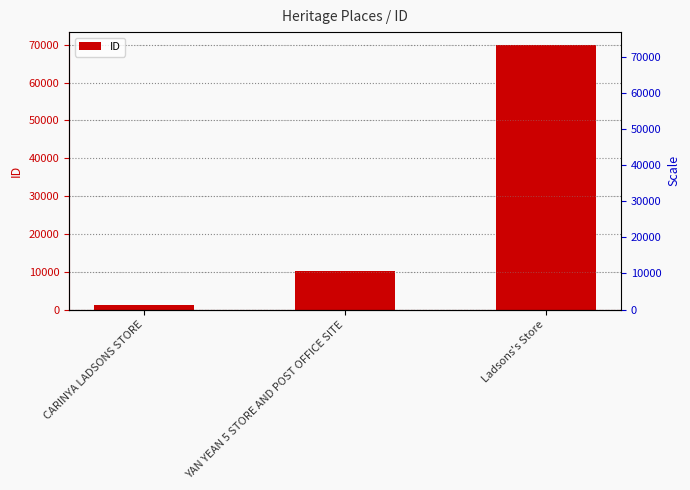

Rank the categories by value from lowest to highest.

CARINYA LADSONS STORE, YAN YEAN 5 STORE AND POST OFFICE SITE, Ladsons's Store